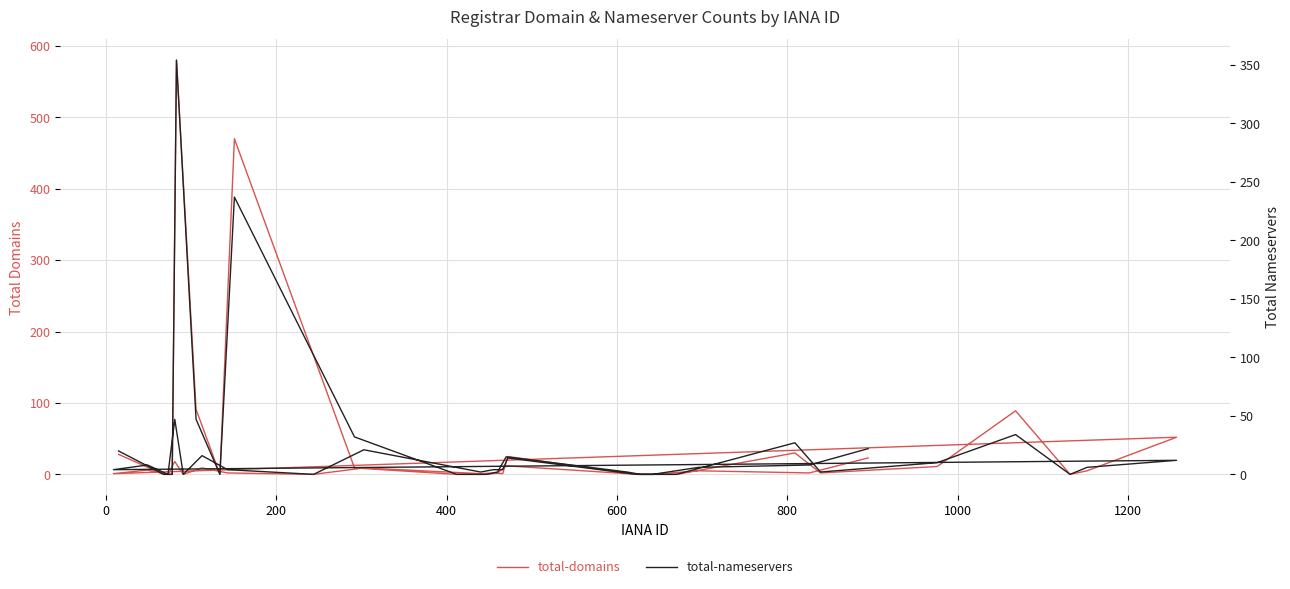

In total-domains, how many points are higher than both neighbors (excluding endpoints)?

13